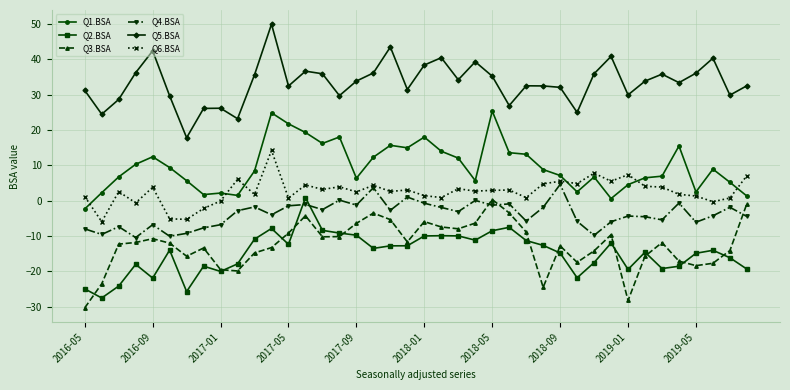

Which series has the largest total across all categories?

Q5.BSA